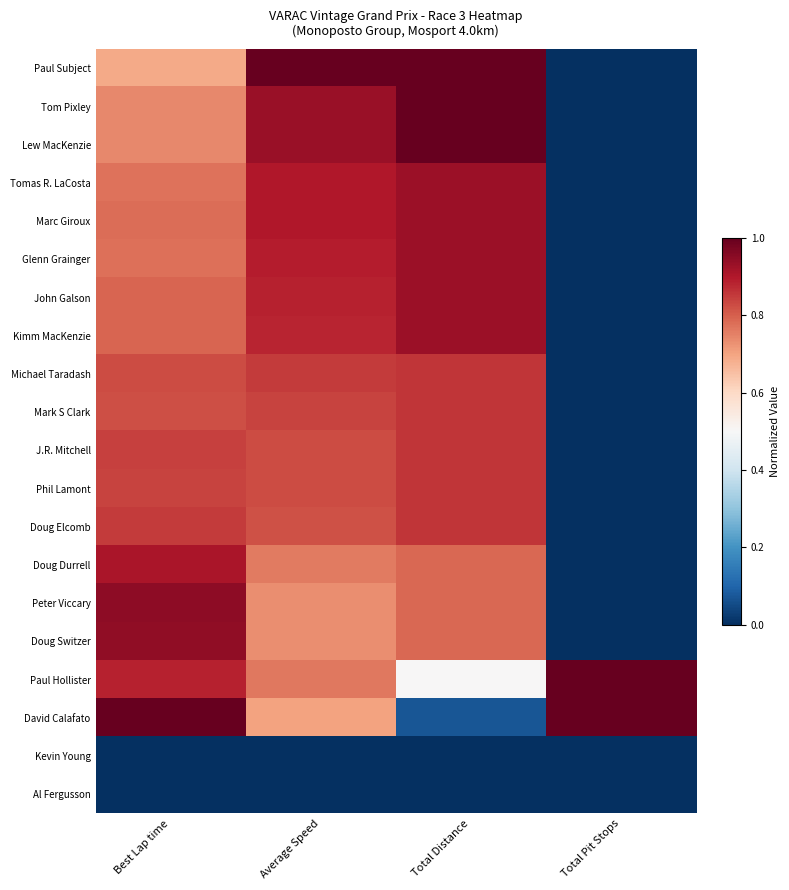

Reading left to right, list all the values displayed in this chart.

Paul Subject: Best Lap time=0.7	Average Speed=1.0	Total Distance=1.0	Total Pit Stops=0.0
Tom Pixley: Best Lap time=0.7	Average Speed=0.9	Total Distance=1.0	Total Pit Stops=0.0
Lew MacKenzie: Best Lap time=0.7	Average Speed=0.9	Total Distance=1.0	Total Pit Stops=0.0
Tomas R. LaCosta: Best Lap time=0.8	Average Speed=0.9	Total Distance=0.9	Total Pit Stops=0.0
Marc Giroux: Best Lap time=0.8	Average Speed=0.9	Total Distance=0.9	Total Pit Stops=0.0
Glenn Grainger: Best Lap time=0.8	Average Speed=0.9	Total Distance=0.9	Total Pit Stops=0.0
John Galson: Best Lap time=0.8	Average Speed=0.9	Total Distance=0.9	Total Pit Stops=0.0
Kimm MacKenzie: Best Lap time=0.8	Average Speed=0.9	Total Distance=0.9	Total Pit Stops=0.0
Michael Taradash: Best Lap time=0.8	Average Speed=0.9	Total Distance=0.9	Total Pit Stops=0.0
Mark S Clark: Best Lap time=0.8	Average Speed=0.8	Total Distance=0.9	Total Pit Stops=0.0
J.R. Mitchell: Best Lap time=0.8	Average Speed=0.8	Total Distance=0.9	Total Pit Stops=0.0
Phil Lamont: Best Lap time=0.8	Average Speed=0.8	Total Distance=0.9	Total Pit Stops=0.0
Doug Elcomb: Best Lap time=0.9	Average Speed=0.8	Total Distance=0.9	Total Pit Stops=0.0
Doug Durrell: Best Lap time=0.9	Average Speed=0.8	Total Distance=0.8	Total Pit Stops=0.0
Peter Viccary: Best Lap time=0.9	Average Speed=0.7	Total Distance=0.8	Total Pit Stops=0.0
Doug Switzer: Best Lap time=0.9	Average Speed=0.7	Total Distance=0.8	Total Pit Stops=0.0
Paul Hollister: Best Lap time=0.9	Average Speed=0.8	Total Distance=0.5	Total Pit Stops=1.0
David Calafato: Best Lap time=1.0	Average Speed=0.7	Total Distance=0.1	Total Pit Stops=1.0
Kevin Young: Best Lap time=0.0	Average Speed=0.0	Total Distance=0.0	Total Pit Stops=0.0
Al Fergusson: Best Lap time=0.0	Average Speed=0.0	Total Distance=0.0	Total Pit Stops=0.0